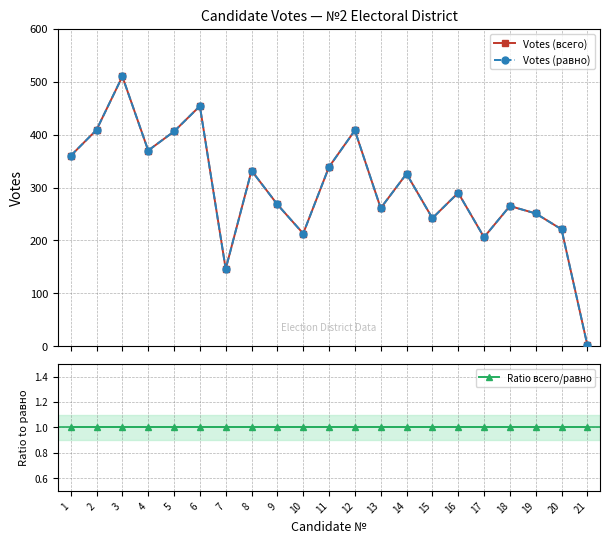

What are all the series names shown in the legend?

Votes (всего), Votes (равно), Ratio всего/равно